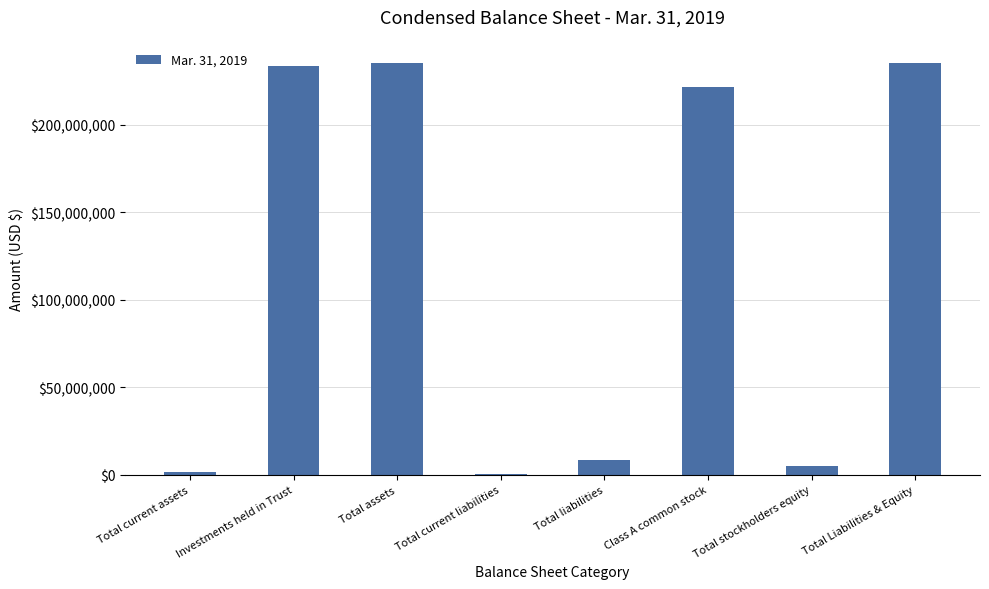

What is the change in value from Total liabilities to Class A common stock?

+212938024